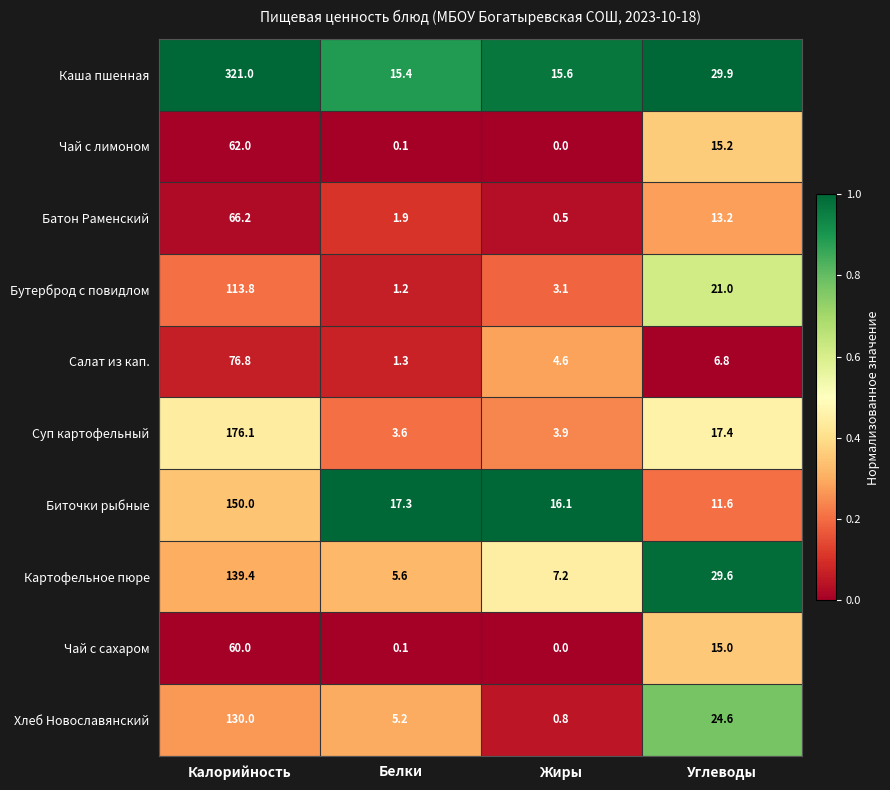

What is the highest value of the Суп картофельный series?

176.1